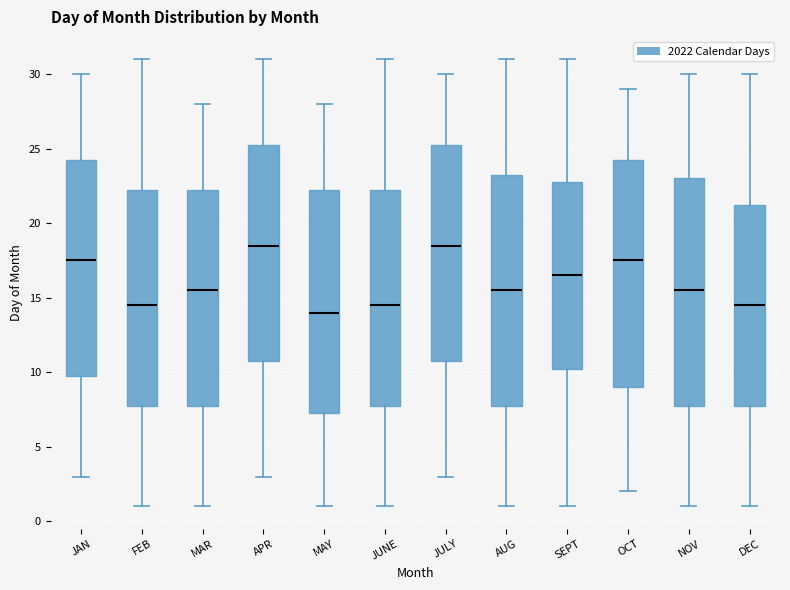

Reading left to right, read every box against the y-axis: the position of its median line, the range the box covers, and the ends of its whiskers. The values are not printed on the chart, so give them approximately, as read against the axis.

JAN: median 17.5, box 10.0 to 24.5, whiskers 3.0 to 30.0
FEB: median 14.5, box 8.0 to 22.5, whiskers 1.0 to 31.0
MAR: median 15.5, box 8.0 to 22.5, whiskers 1.0 to 28.0
APR: median 18.5, box 11.0 to 25.5, whiskers 3.0 to 31.0
MAY: median 14.0, box 7.5 to 22.5, whiskers 1.0 to 28.0
JUNE: median 14.5, box 8.0 to 22.5, whiskers 1.0 to 31.0
JULY: median 18.5, box 11.0 to 25.5, whiskers 3.0 to 30.0
AUG: median 15.5, box 8.0 to 23.5, whiskers 1.0 to 31.0
SEPT: median 16.5, box 10.5 to 23.0, whiskers 1.0 to 31.0
OCT: median 17.5, box 9.0 to 24.5, whiskers 2.0 to 29.0
NOV: median 15.5, box 8.0 to 23.0, whiskers 1.0 to 30.0
DEC: median 14.5, box 8.0 to 21.5, whiskers 1.0 to 30.0